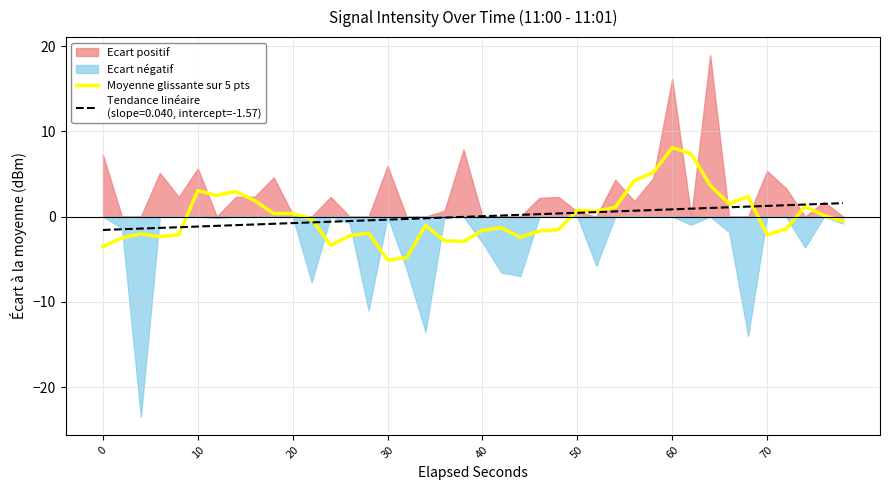

Reading right to left, extract all data points from this chart.

-0.5	0.1	1.2	-1.4	-2.2	2.4	1.5	3.7	7.4	8.1	5.2	4.2	1.1	0.6	0.7	-1.5	-1.7	-2.4	-1.3	-1.6	-2.9	-2.8	-1.0	-4.8	-5.1	-1.9	-2.3	-3.4	-0.3	0.4	0.4	1.9	2.9	2.5	3.0	-2.1	-2.4	-2.0	-2.5	-3.5